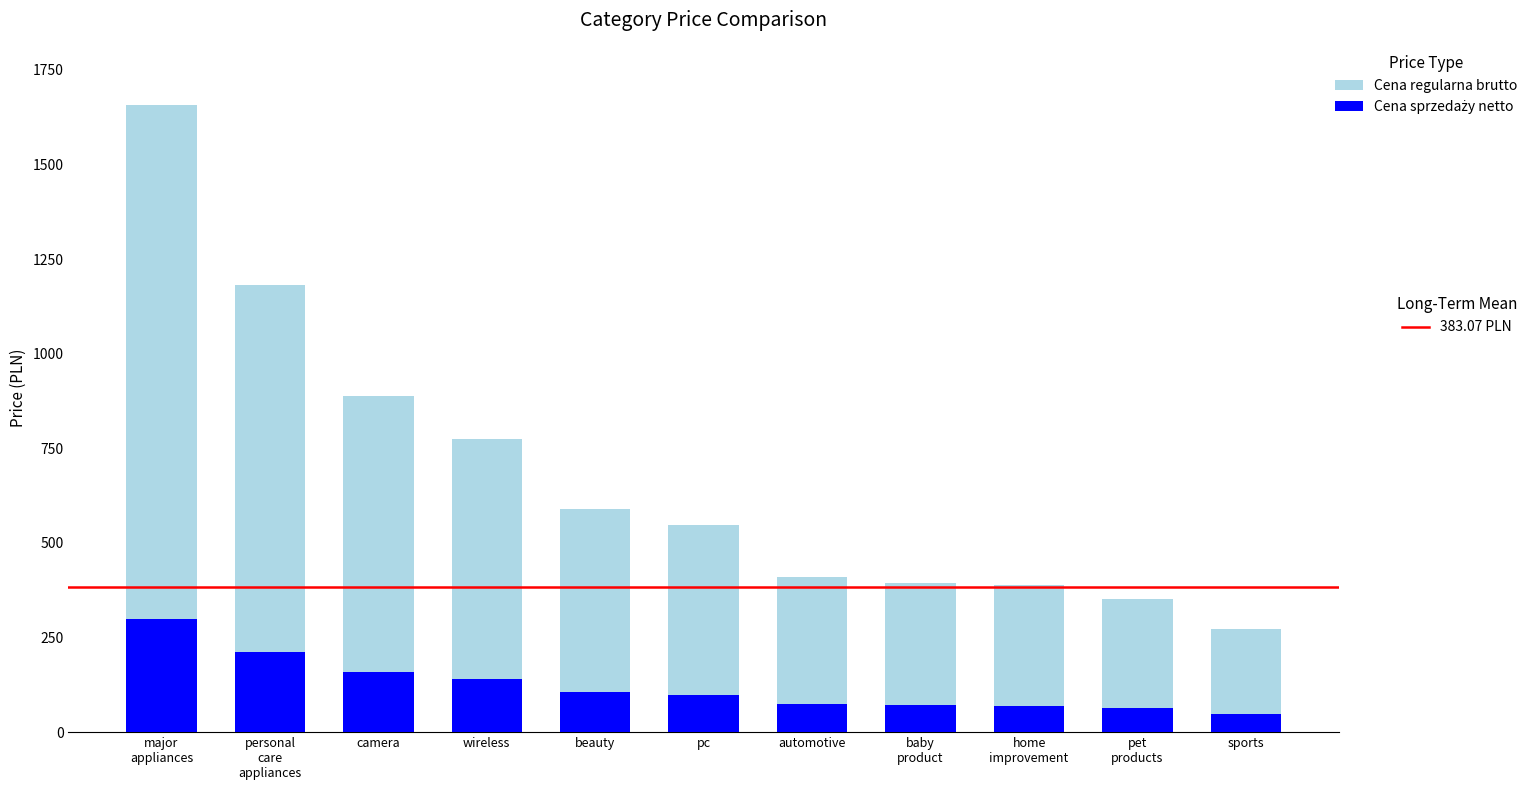

What is the total value across all series at sports?

271.3